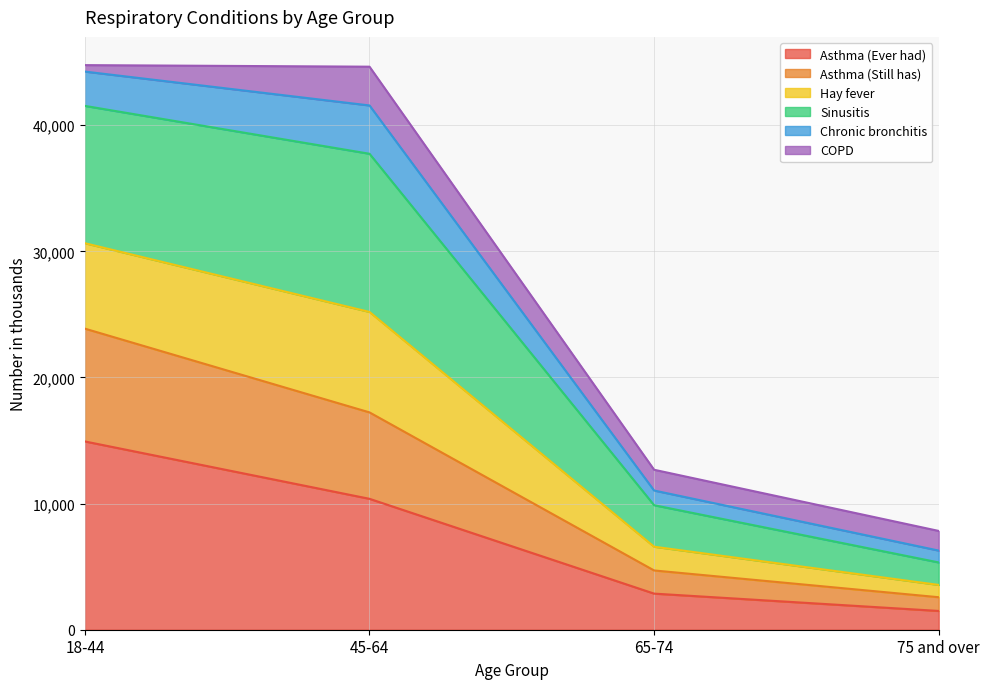

Which category has the highest value in the Asthma (Ever had) series?

18-44